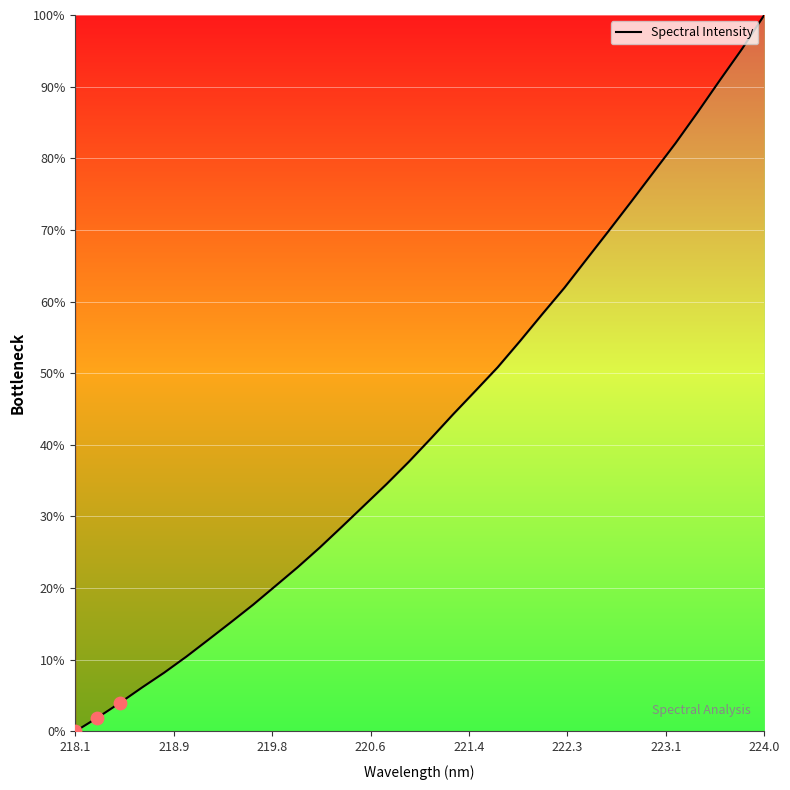

What is the maximum value shown in the chart?

100.0